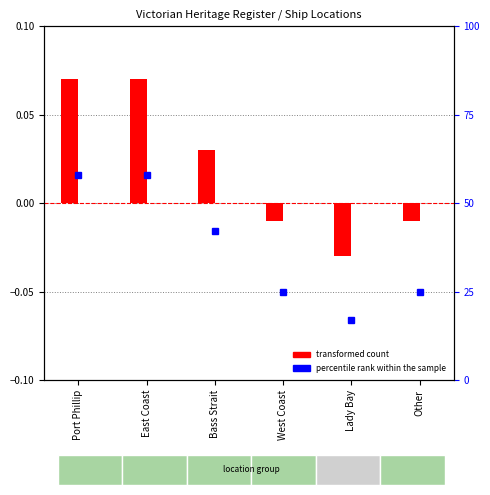

What is the difference between the highest and lowest values at Bass Strait?

42.0